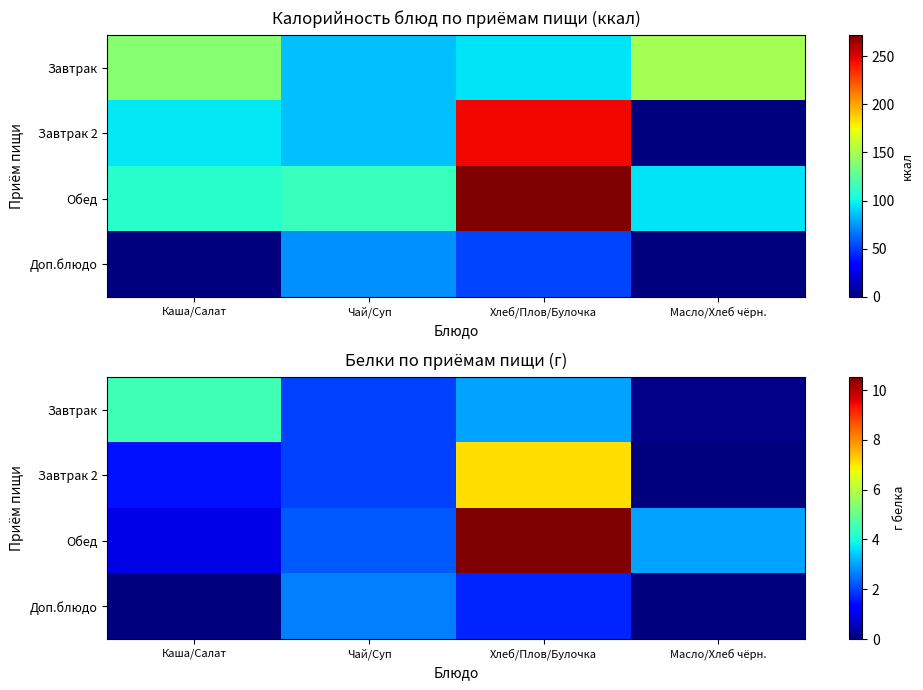

At which label does Завтрак first exceed 3?

Каша/Салат